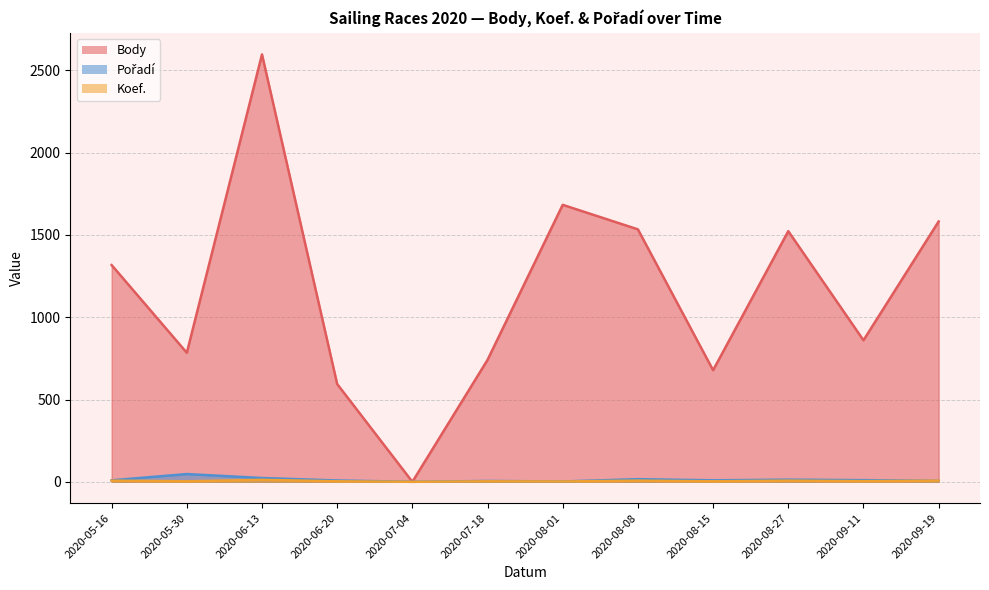

What is the label of the 11th point from the left?

2020-09-11